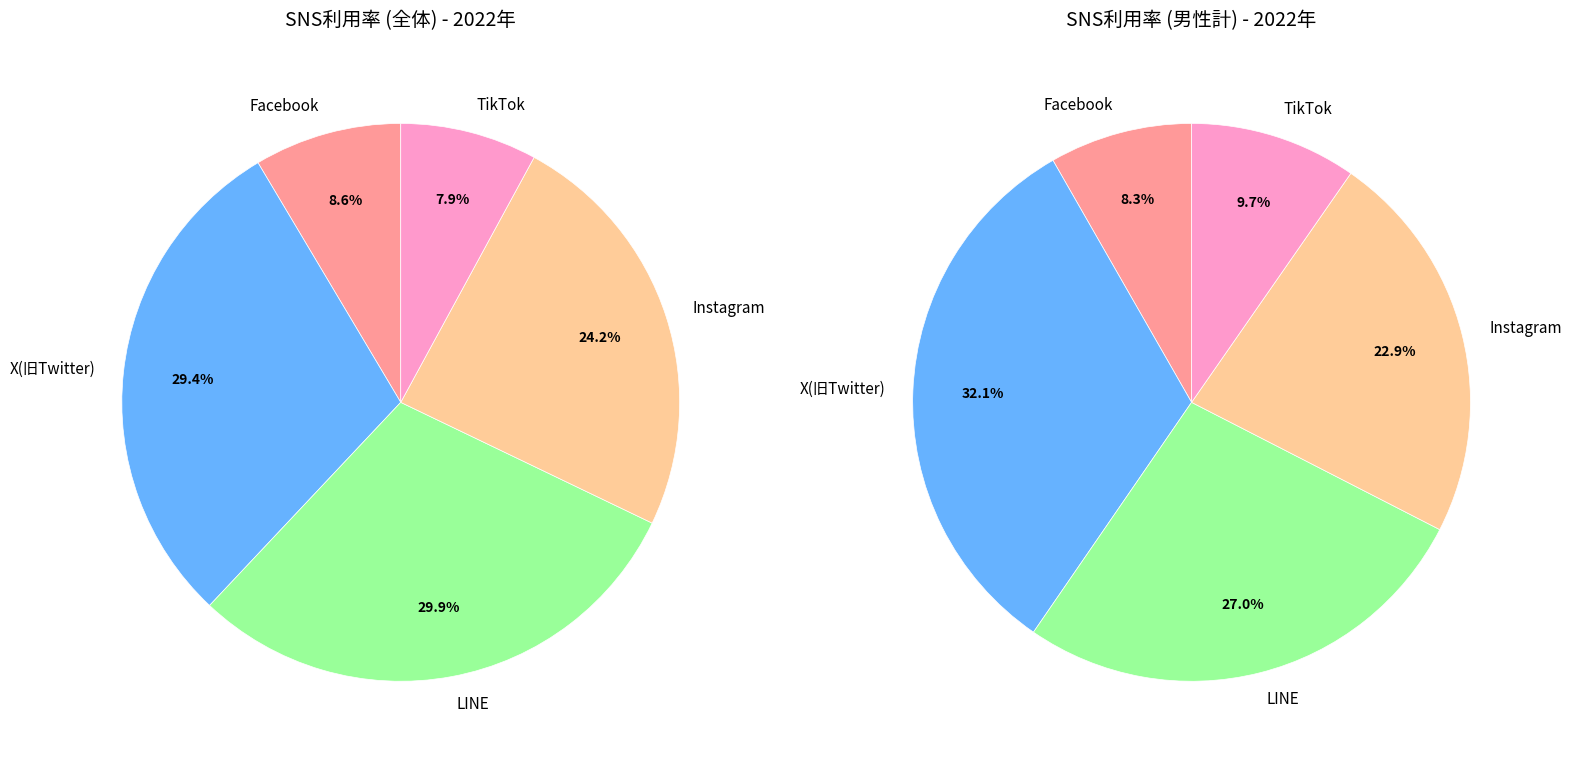

Does TikTok account for over 50% of the chart?

No